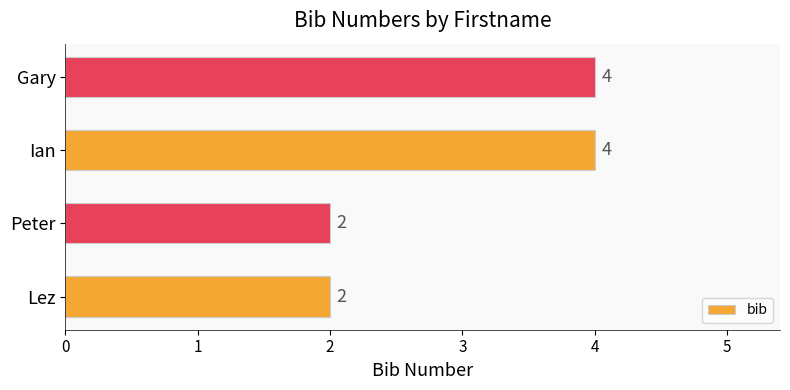

How many values are between 2 and 4?

4